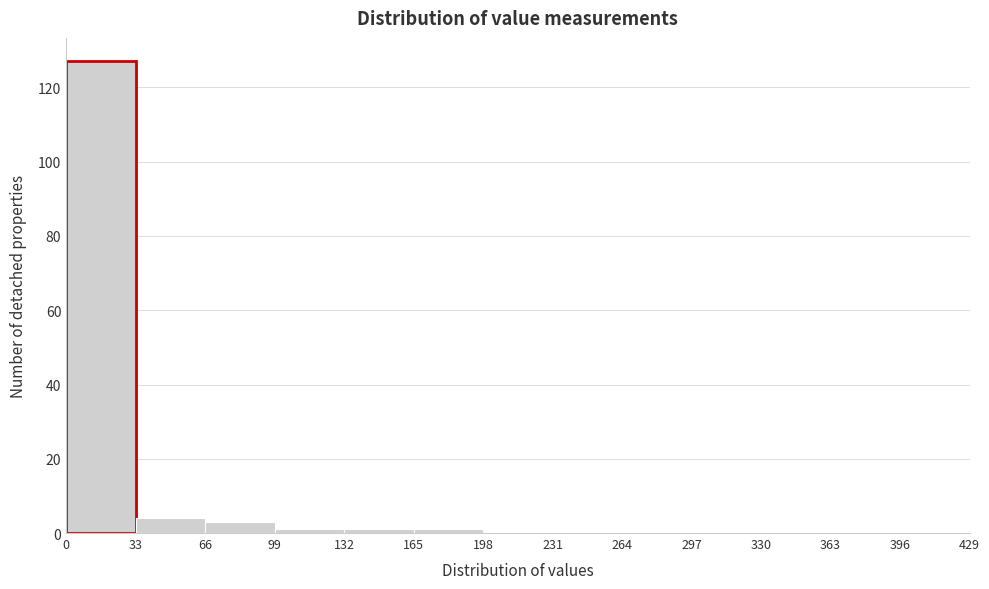

Reading left to right, list every bar in this chart as the range it spans on the x-axis followed by its height. The values are not printed on the chart, so give them approximately, as read against the axis.

0 to 33: 128
33 to 66: 4
66 to 99: 4
99 to 132: under 2
132 to 165: under 2
165 to 198: under 2
198 to 231: 0
231 to 264: 0
264 to 297: 0
297 to 330: 0
330 to 363: 0
363 to 396: 0
396 to 429: 0